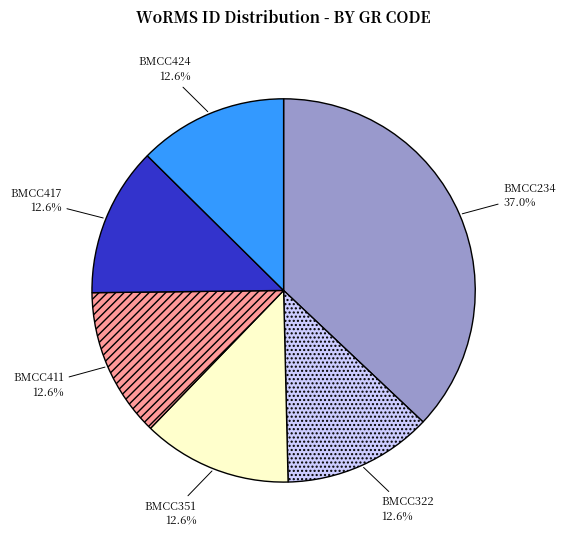

What is the largest slice in the pie chart?

BMCC234